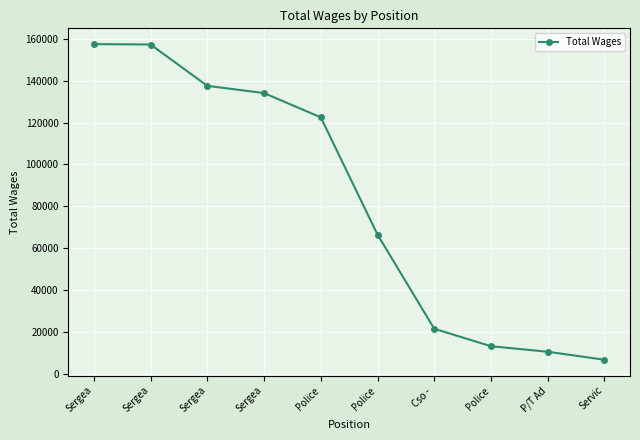

What is the difference between the values at Sergea and Police?

144380